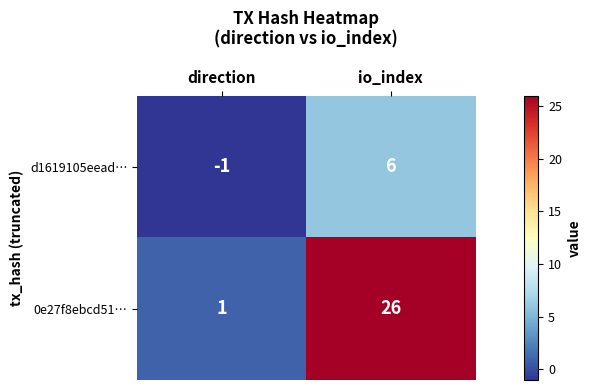

Which category has the lowest value in the 0e27f8ebcd51… series?

direction